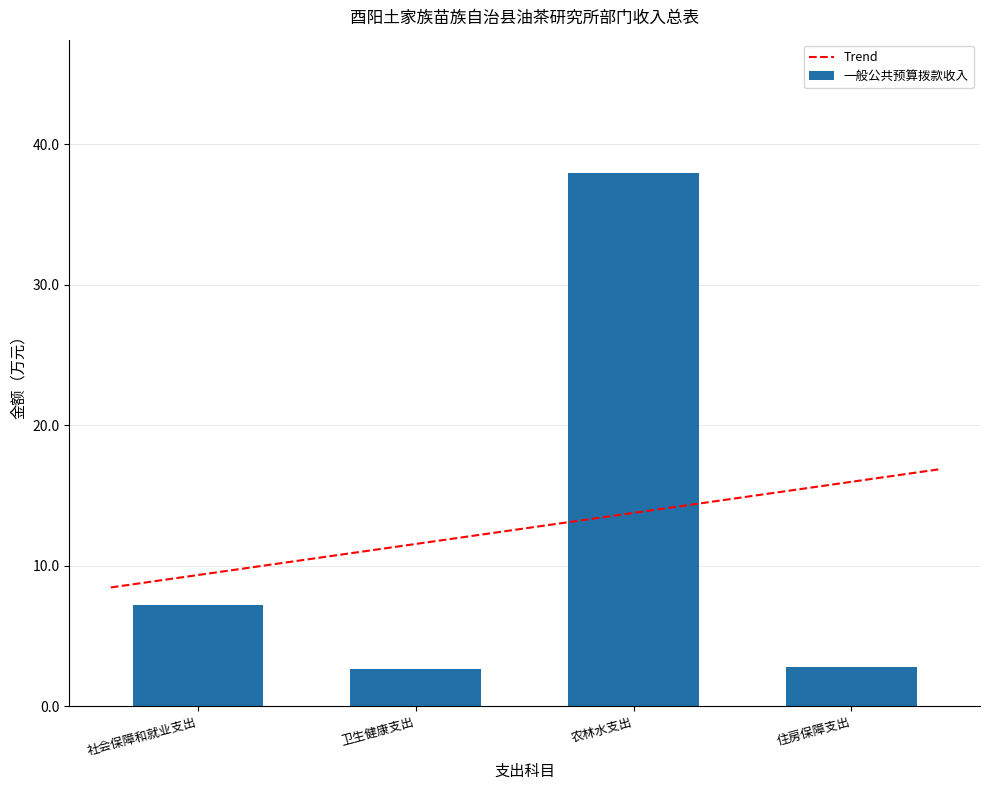

Reading left to right, what are all the values shown in this chart?

社会保障和就业支出=7.2	卫生健康支出=2.6	农林水支出=38.0	住房保障支出=2.8